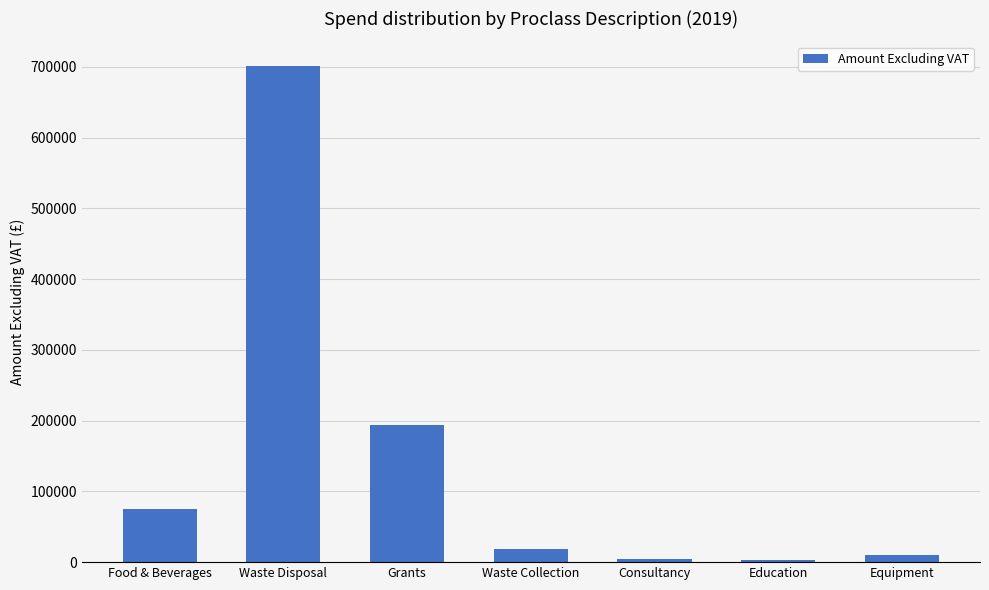

The chart shows a value of 48225.1 at Food & Beverages. True or false?

False